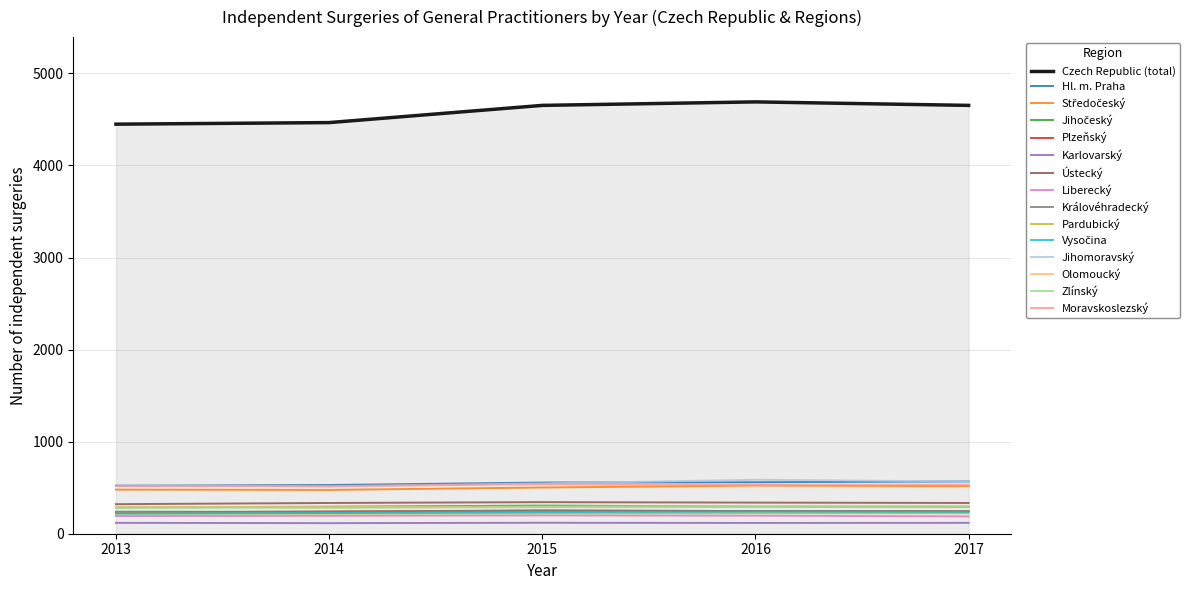

Which series has the largest total across all categories?

Czech Republic (total)